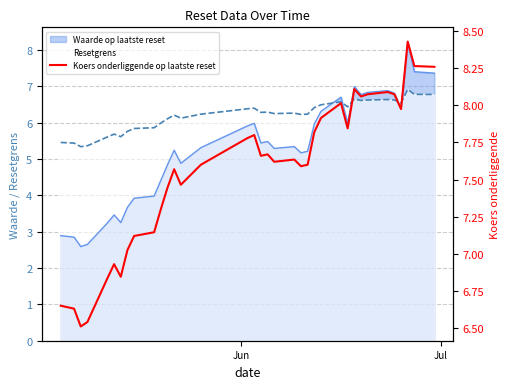

Count the number of values greater than 7.

29